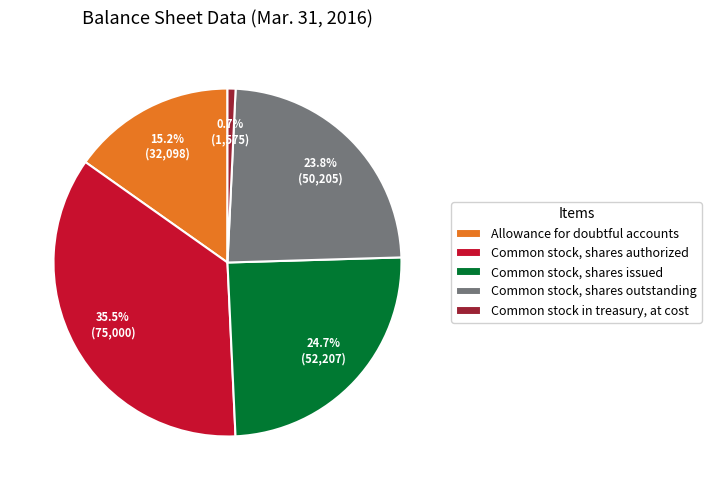

Rank the categories by value from highest to lowest.

Common stock, shares authorized, Common stock, shares issued, Common stock, shares outstanding, Allowance for doubtful accounts, Common stock in treasury, at cost